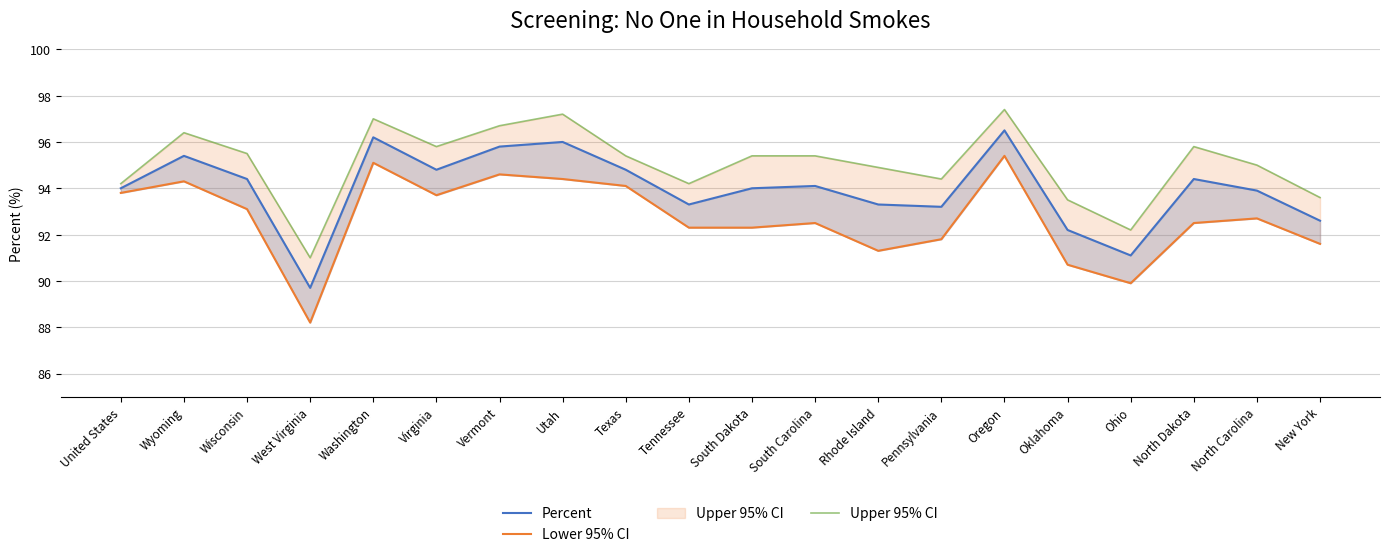

How many series are shown in this chart?

3